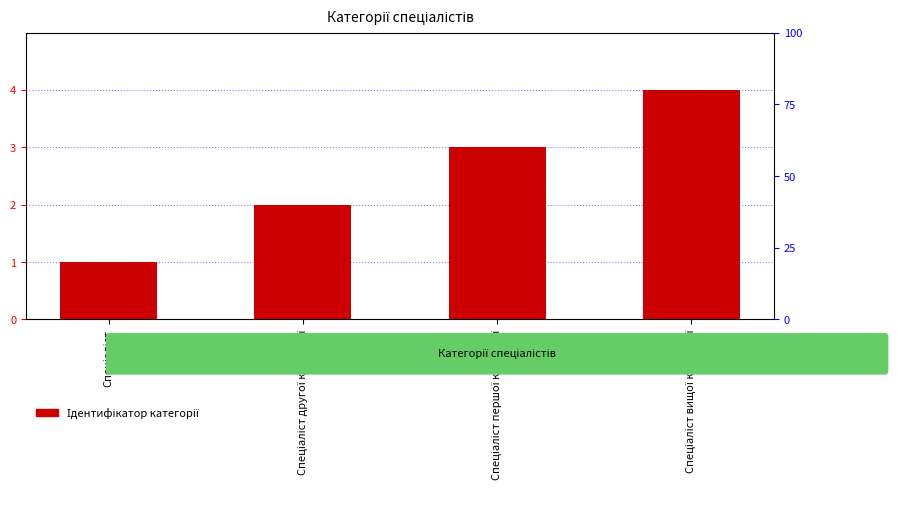

List the labels in order of value, largest first.

Спеціаліст вищої категорії, Спеціаліст першої категорії, Спеціаліст другої категорії, Спеціаліст